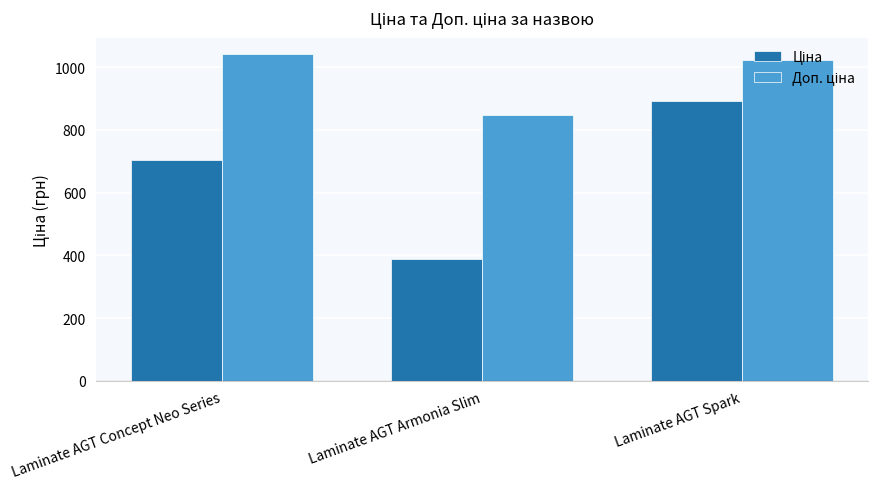

What is the greatest value displayed?

1042.0